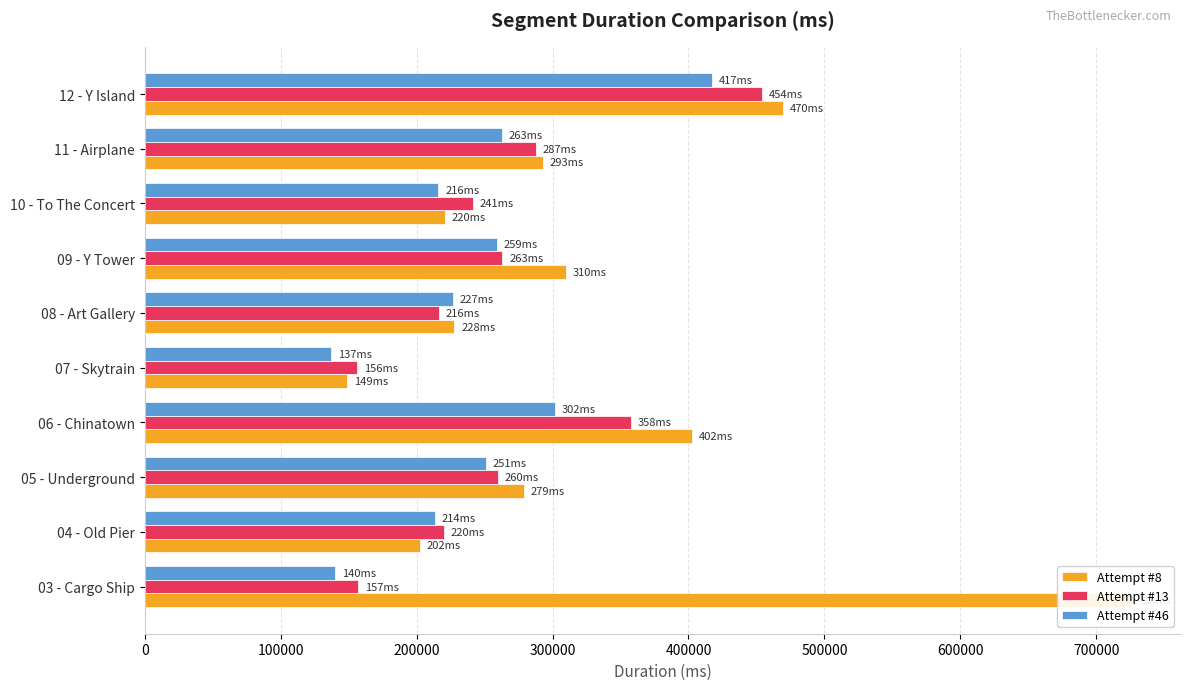

Which series has the largest range (max minus min)?

Attempt #8